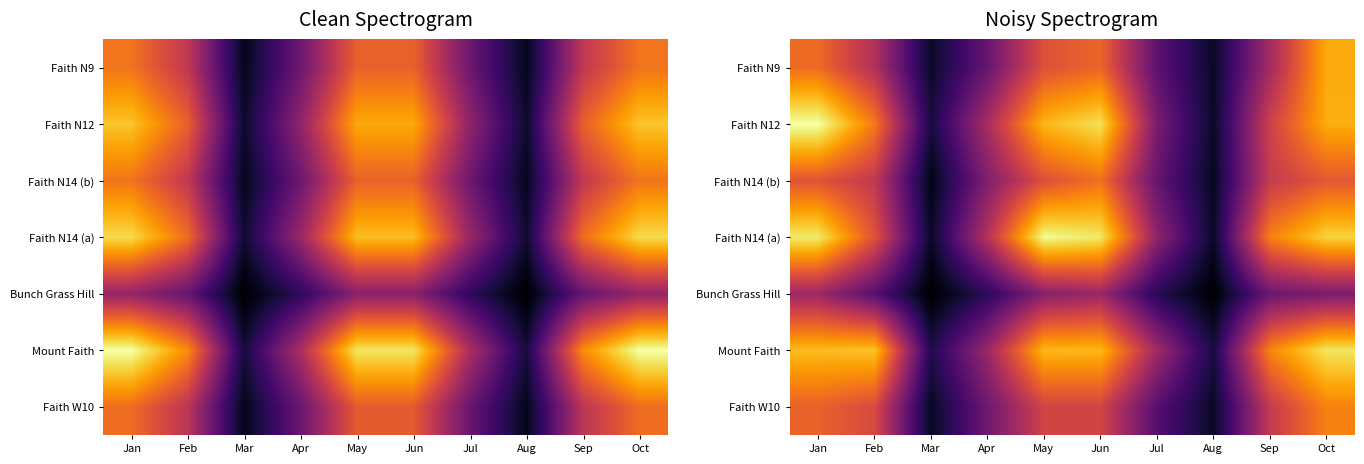

What is the lowest value of the Mount Faith series?

398.7